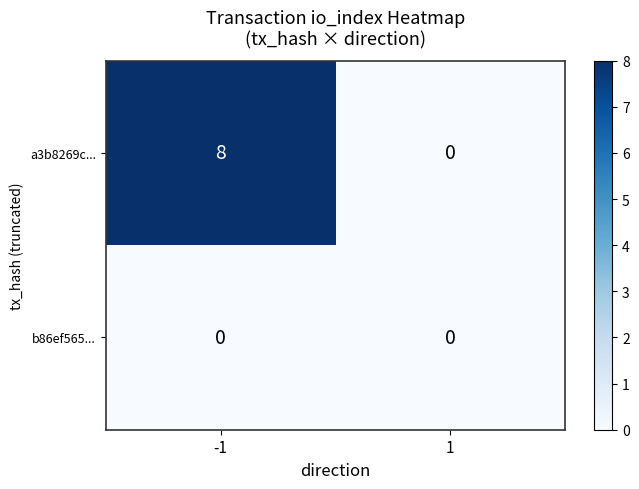

Which series changed the most between -1 and 1?

a3b8269c...